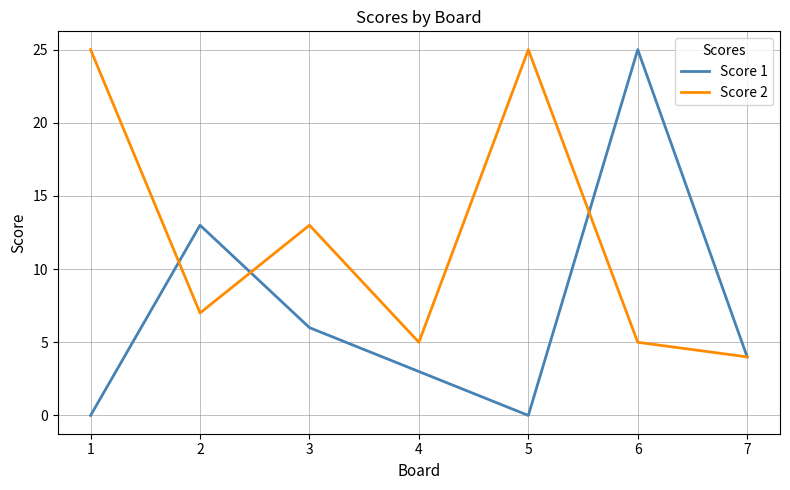

Which series has the largest total across all categories?

Score 2